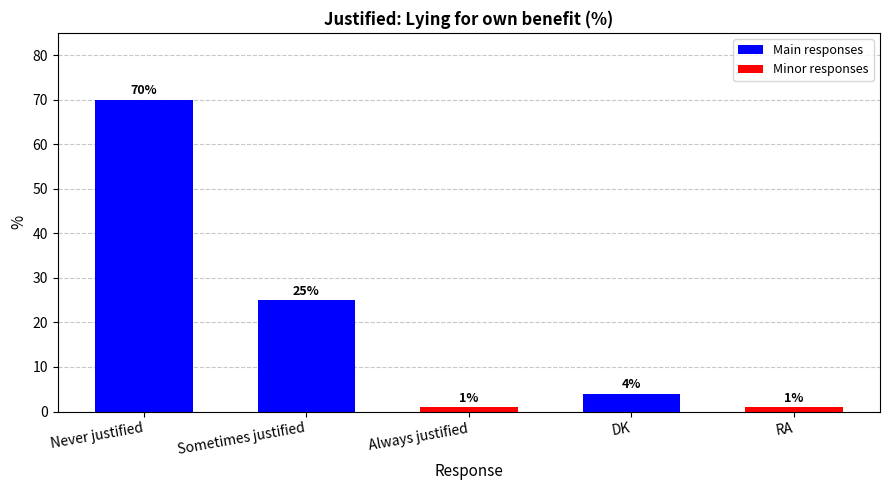

Which has a higher value, DK or Always justified?

DK